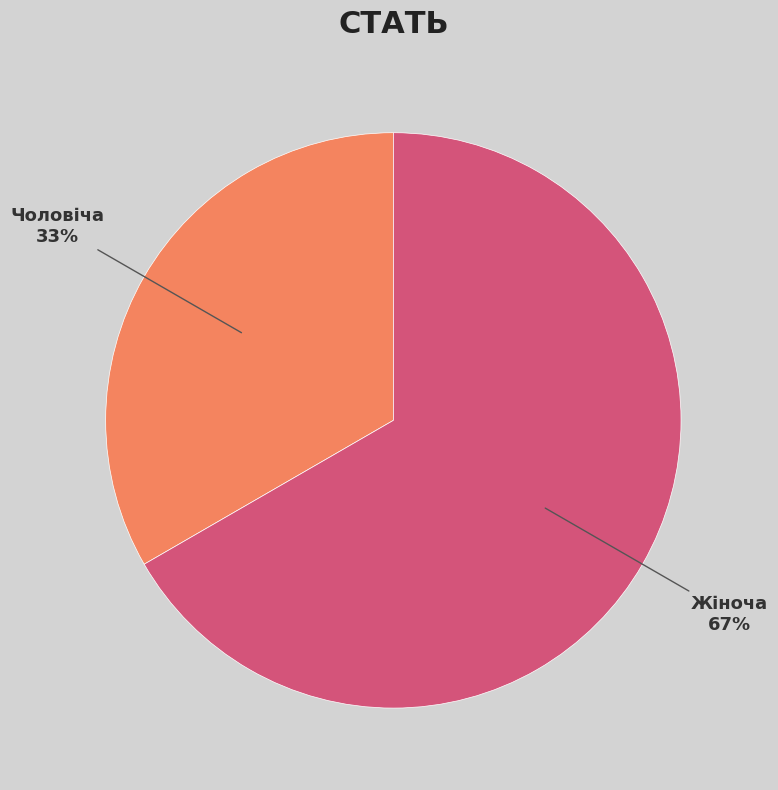

Is it true that Чоловіча is 33% of the pie?

True